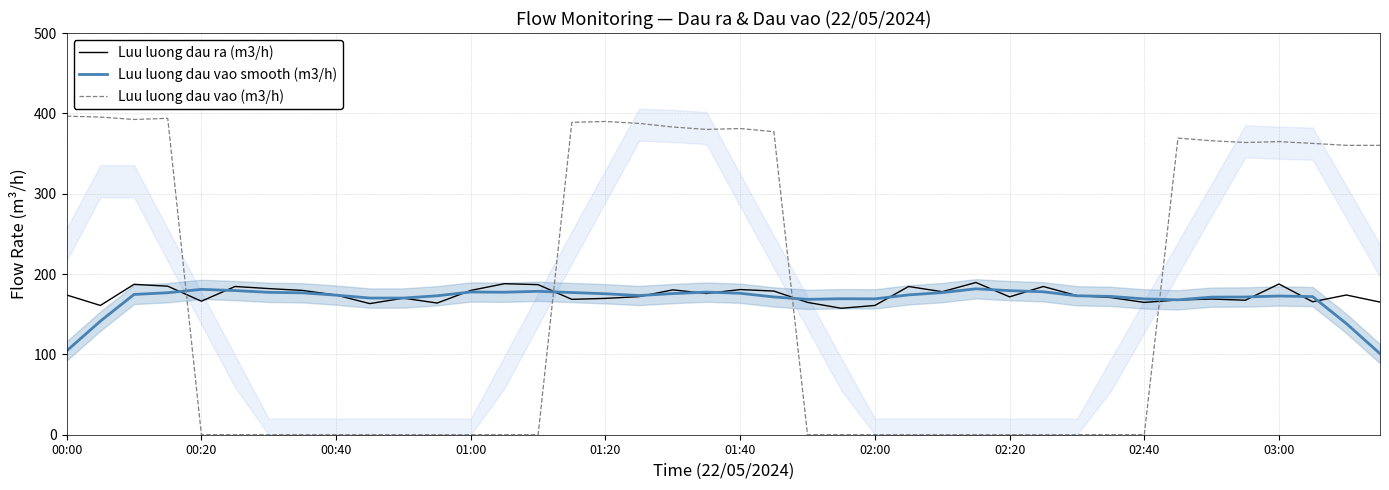

True or false: Luu luong dau ra (m3/h) and Luu luong dau vao (m3/h) intersect in this chart.

True